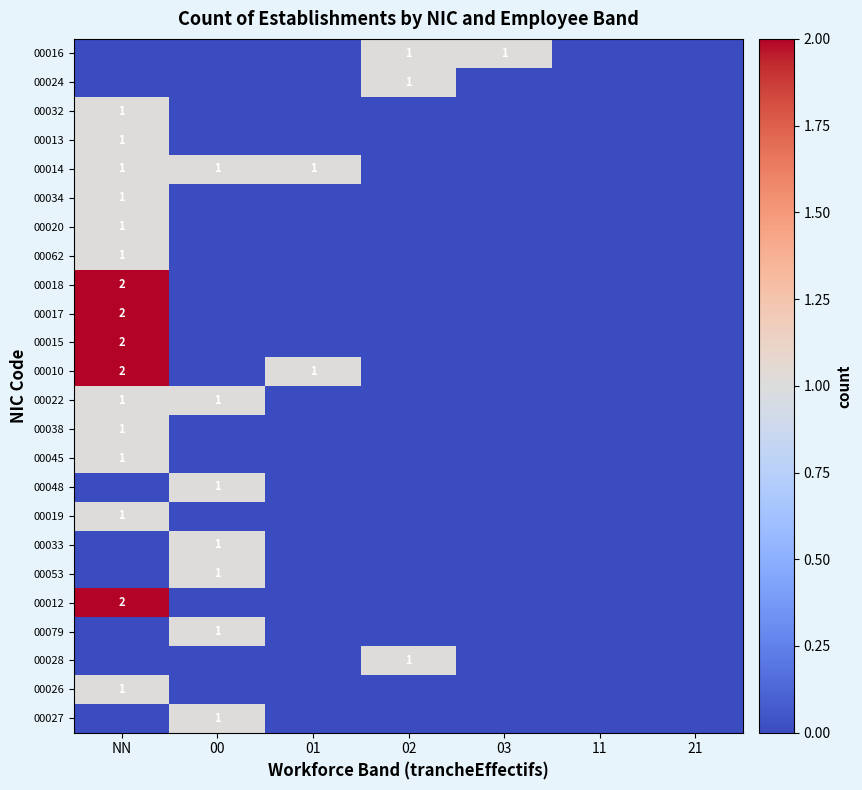

The 00015 series shows -1 at 01. True or false?

False